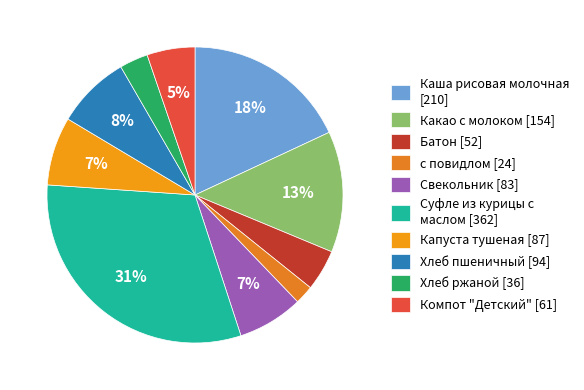

The Хлеб пшеничный slice represents 8% of the pie. True or false?

True